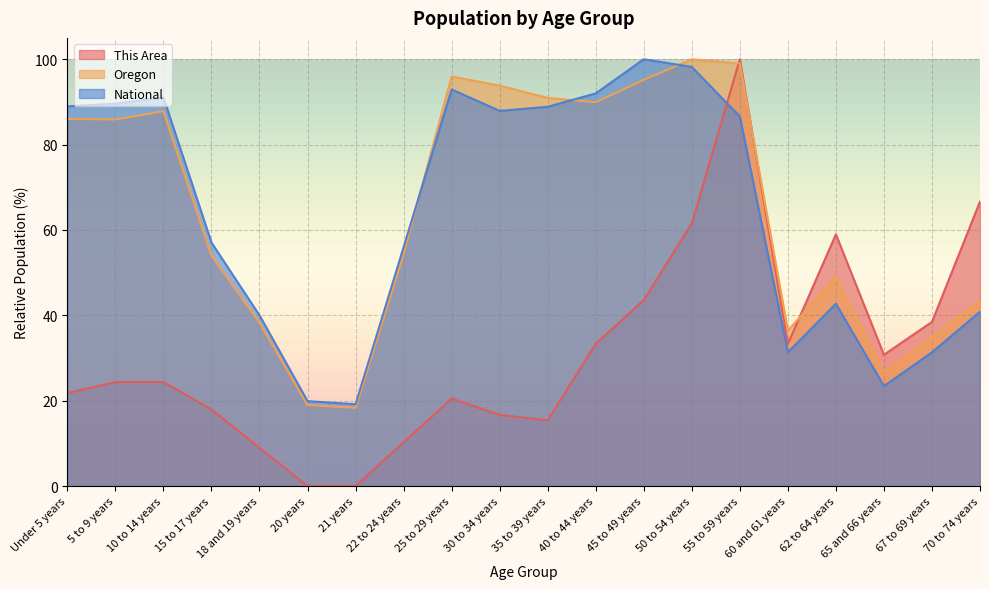

Which series has the largest total across all categories?

Oregon